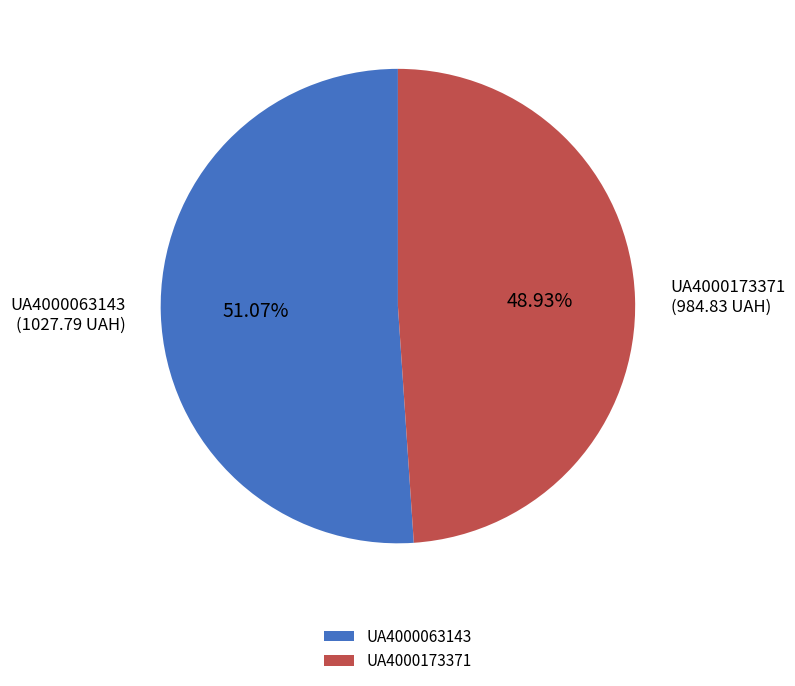

What is the largest slice in the pie chart?

UA4000063143